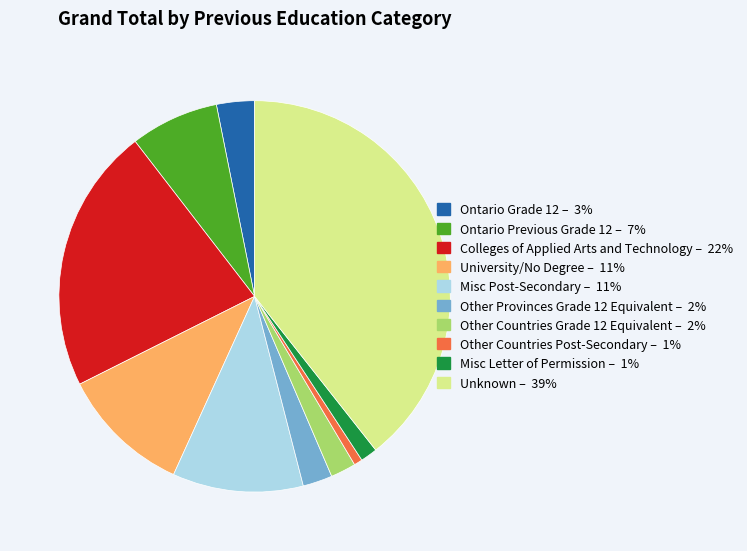

Does any single category account for the majority?

No